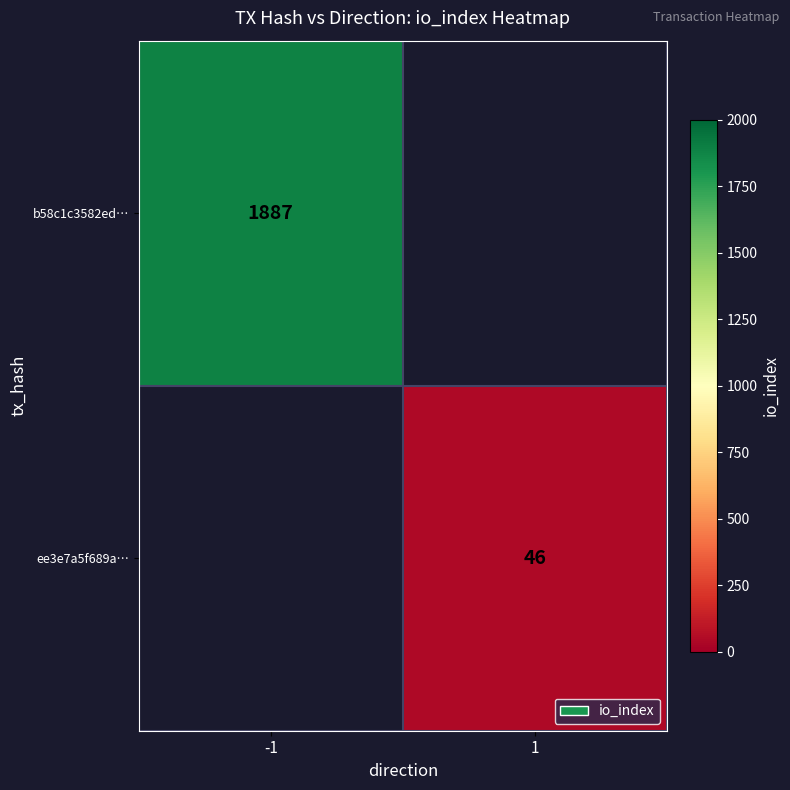

True or false: b58c1c3582ed… has a value of 907 at -1.

False